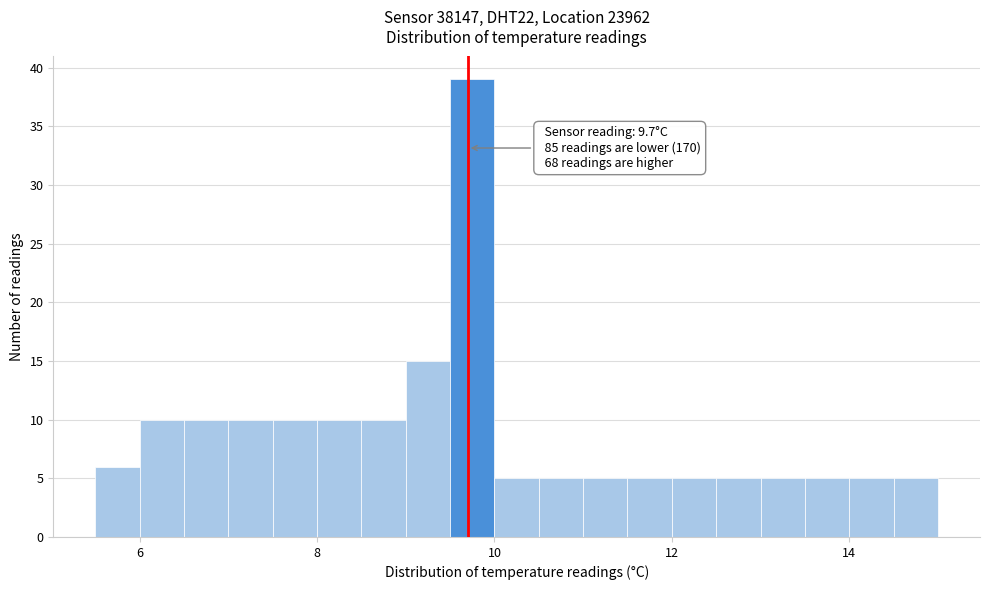

Around what value on the x-axis is the tallest bar? Give the approximate position of its centre, as read against the axis.

9.8